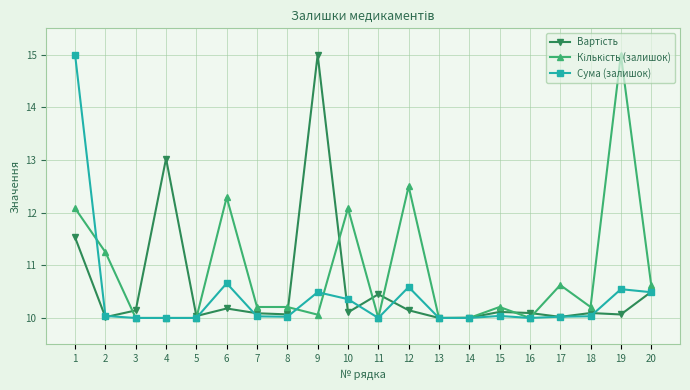

What is the maximum value for Сума (залишок)?

15.0